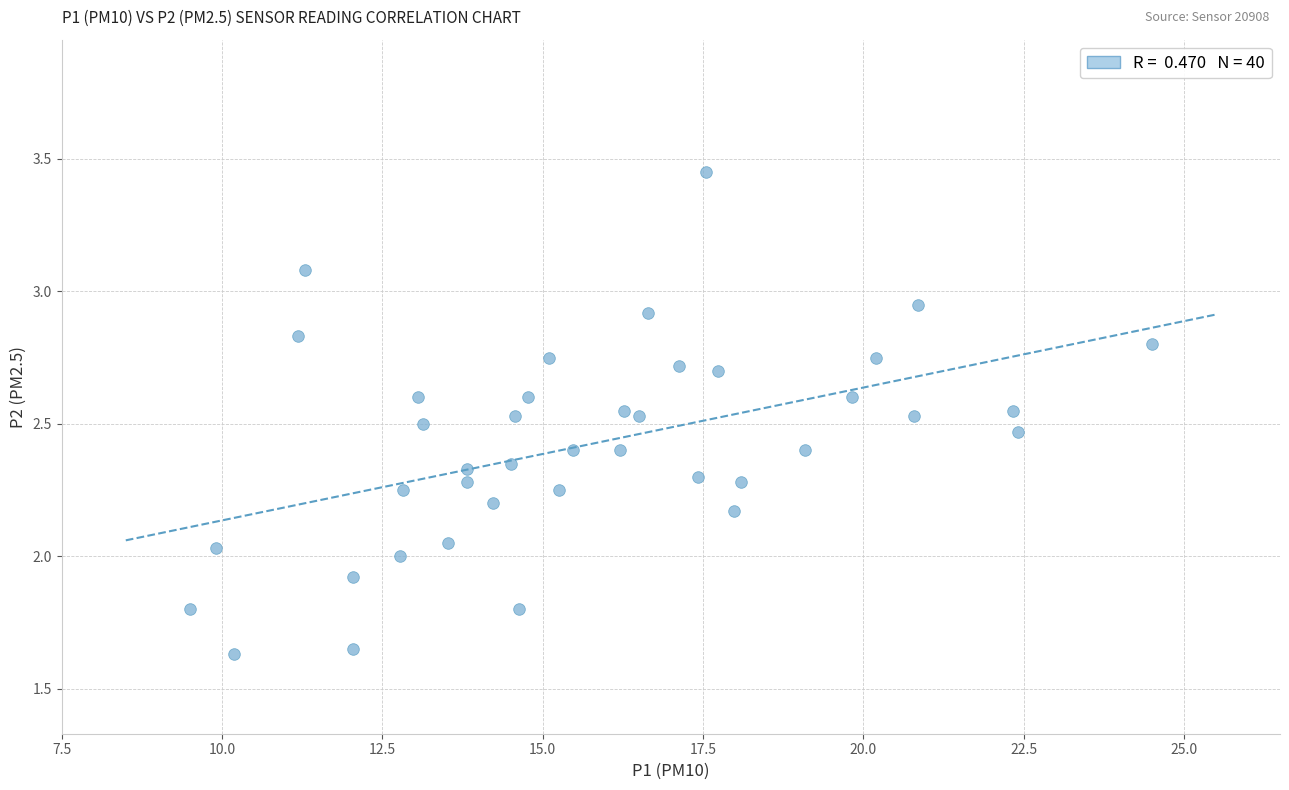

What is the range of X values (max minus min)?

15.0